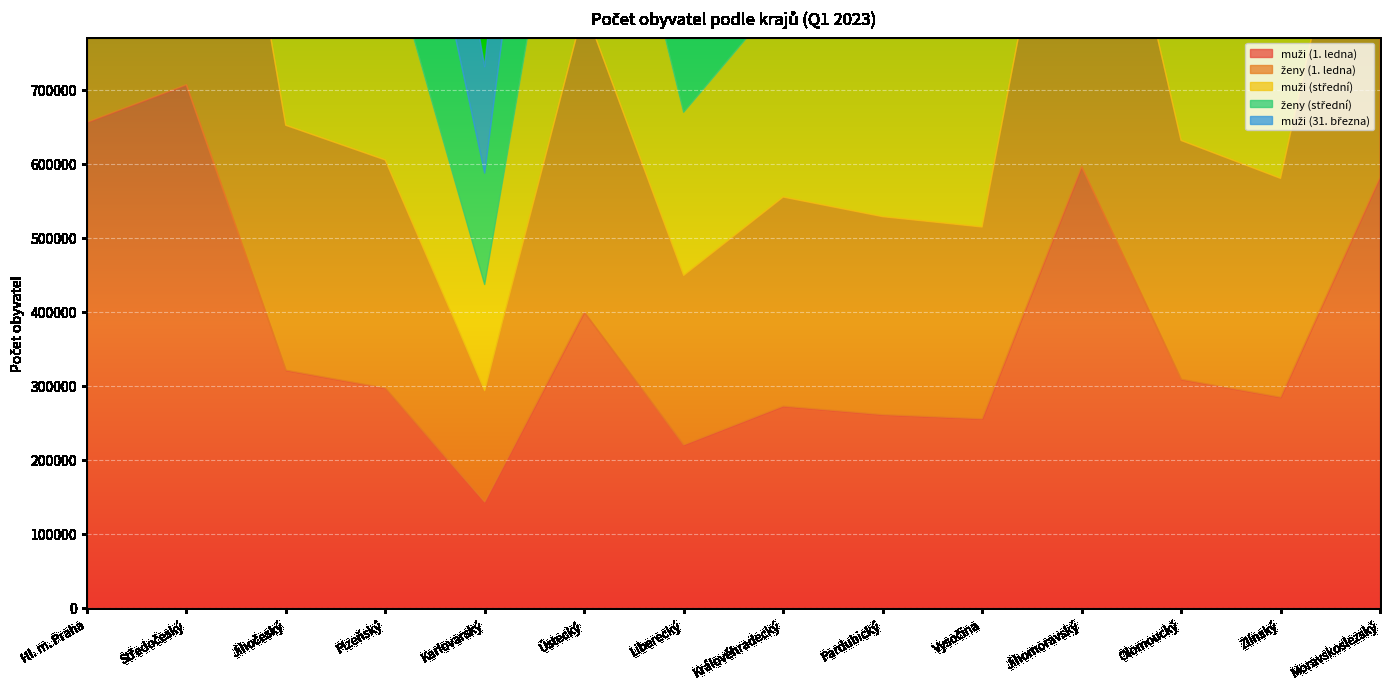

List the labels in order of ženy (1. ledna) value, smallest first.

Karlovarský, Liberecký, Vysočina, Pardubický, Královéhradecký, Zlínský, Plzeňský, Olomoucký, Jihočeský, Ústecký, Moravskoslezský, Jihomoravský, Hl. m. Praha, Středočeský